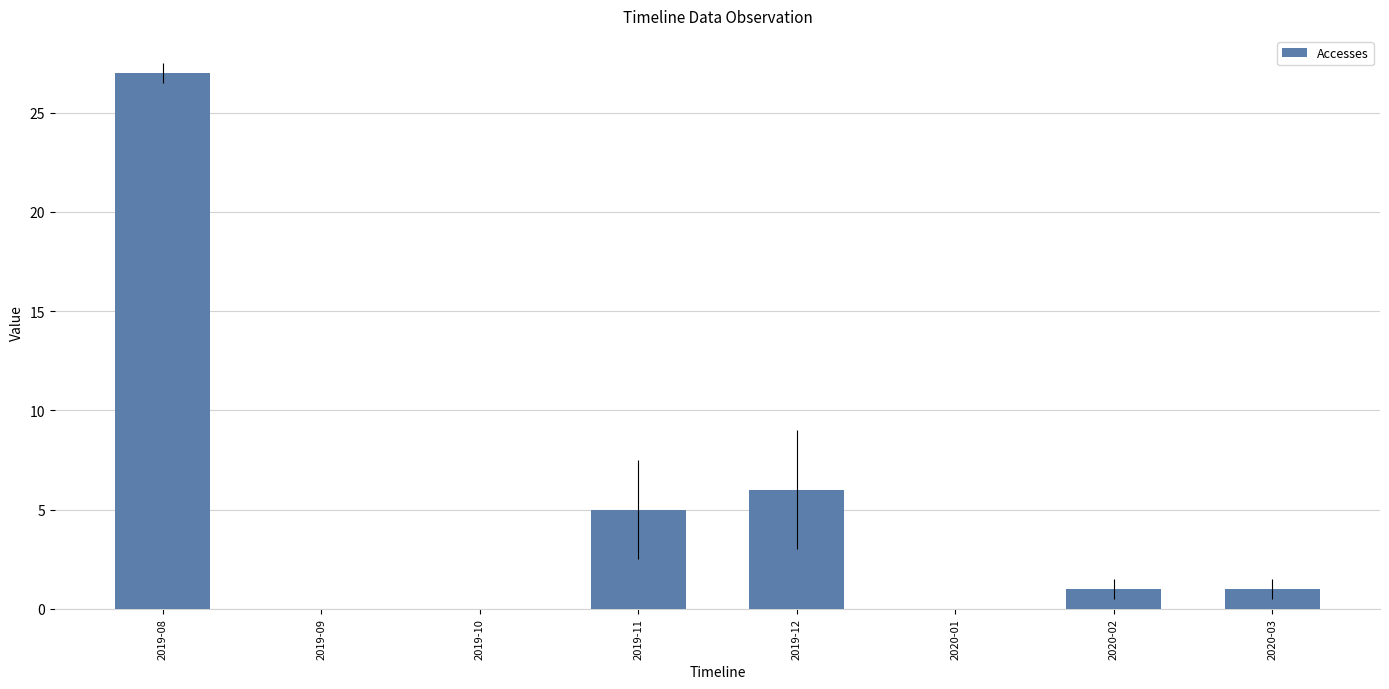

What is the sum of all values?

40